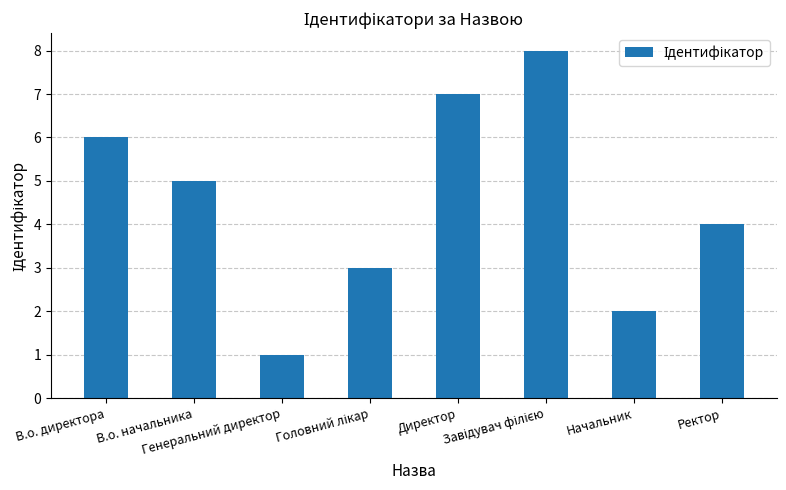

Where is the data nearest to the value 4?

Ректор